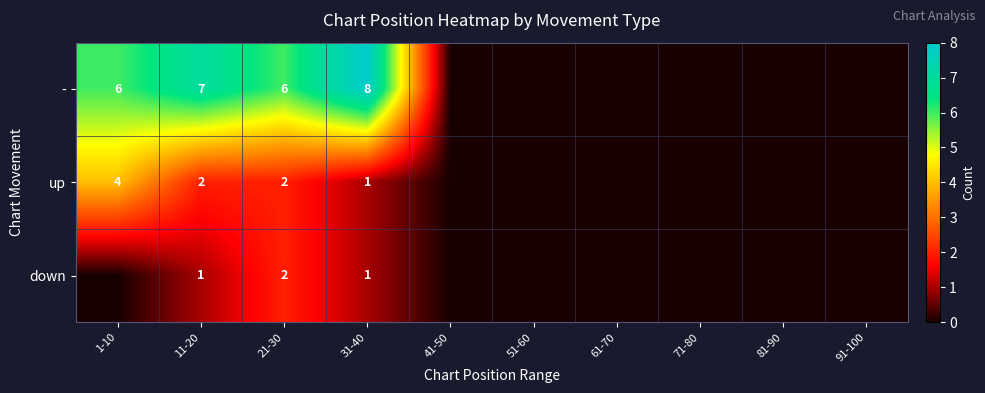

At 11-20, list the series in order from largest to smallest.

-, up, down